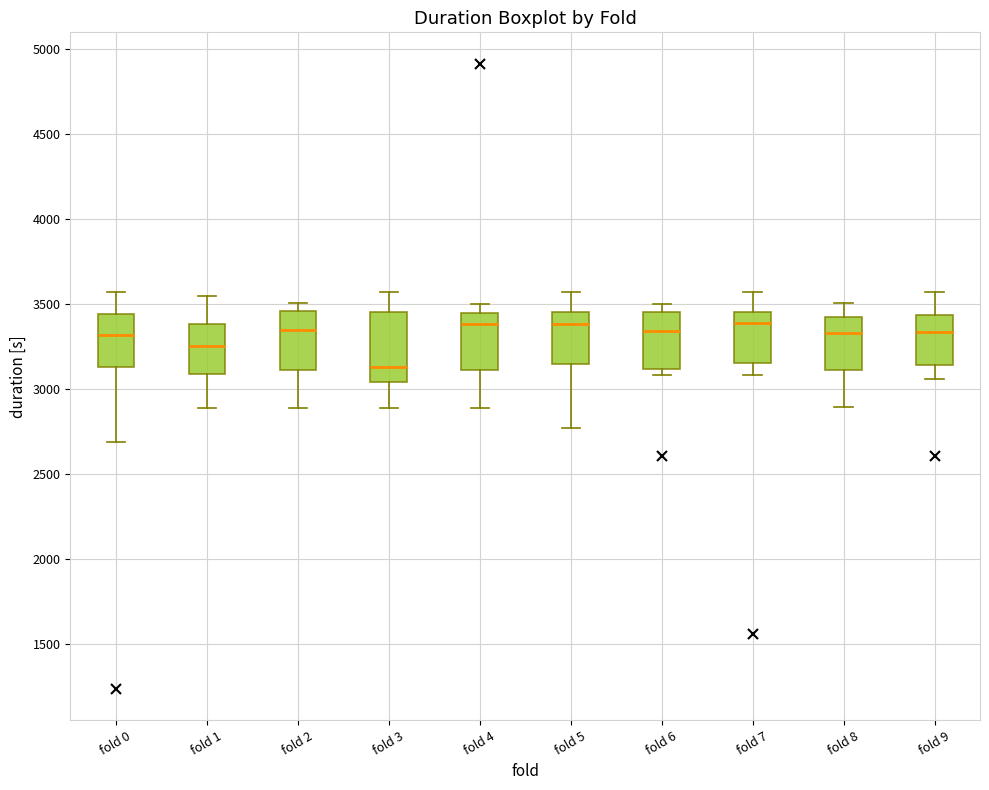

Which box has the lowest median line?

fold 3